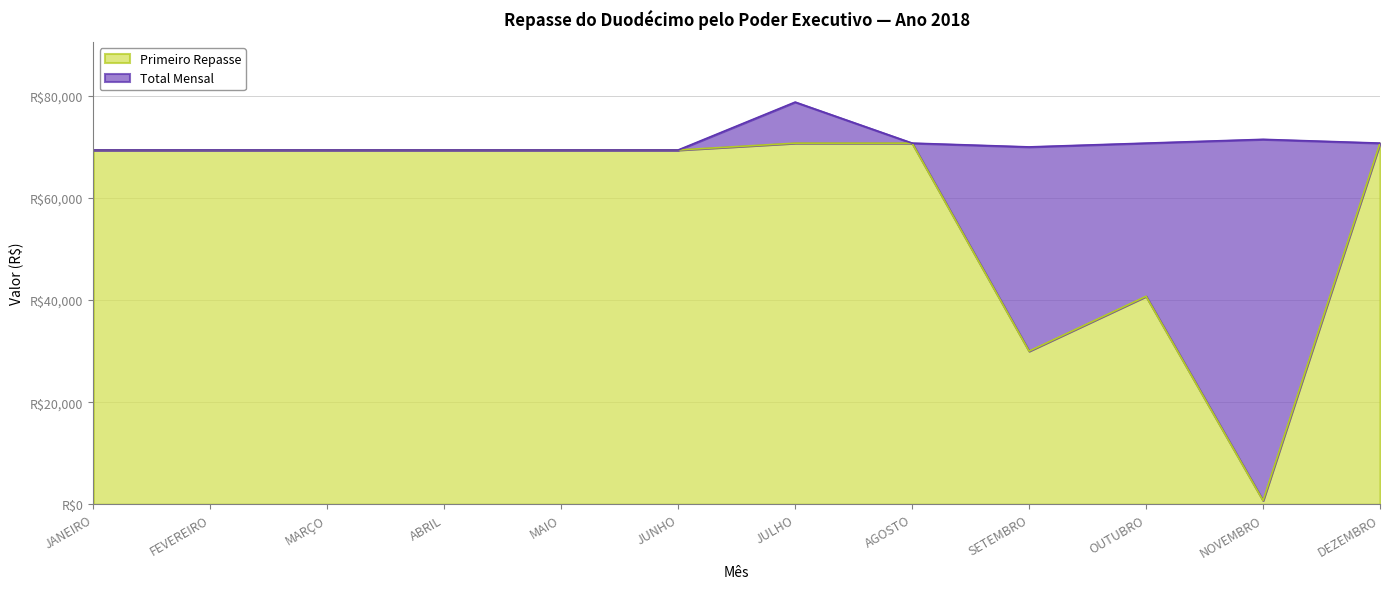

What are all the series names shown in the legend?

Primeiro Repasse, Total Mensal